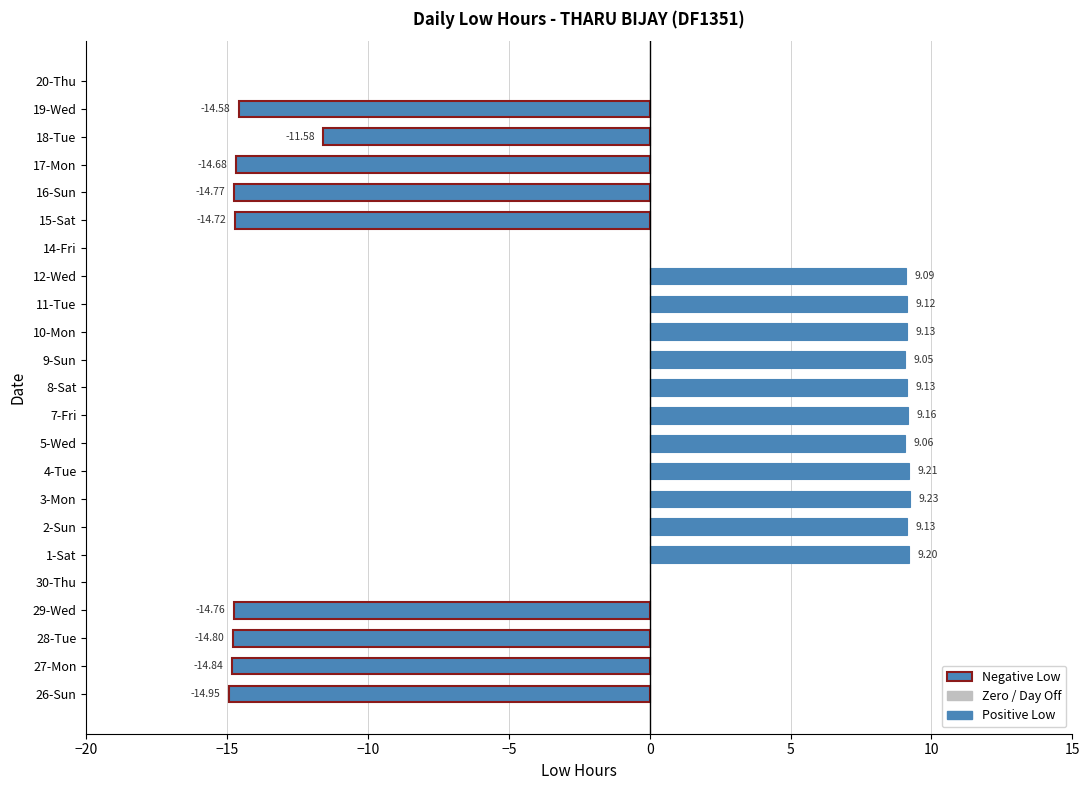

What is the change in value from 27-Mon to 12-Wed?

+23.9